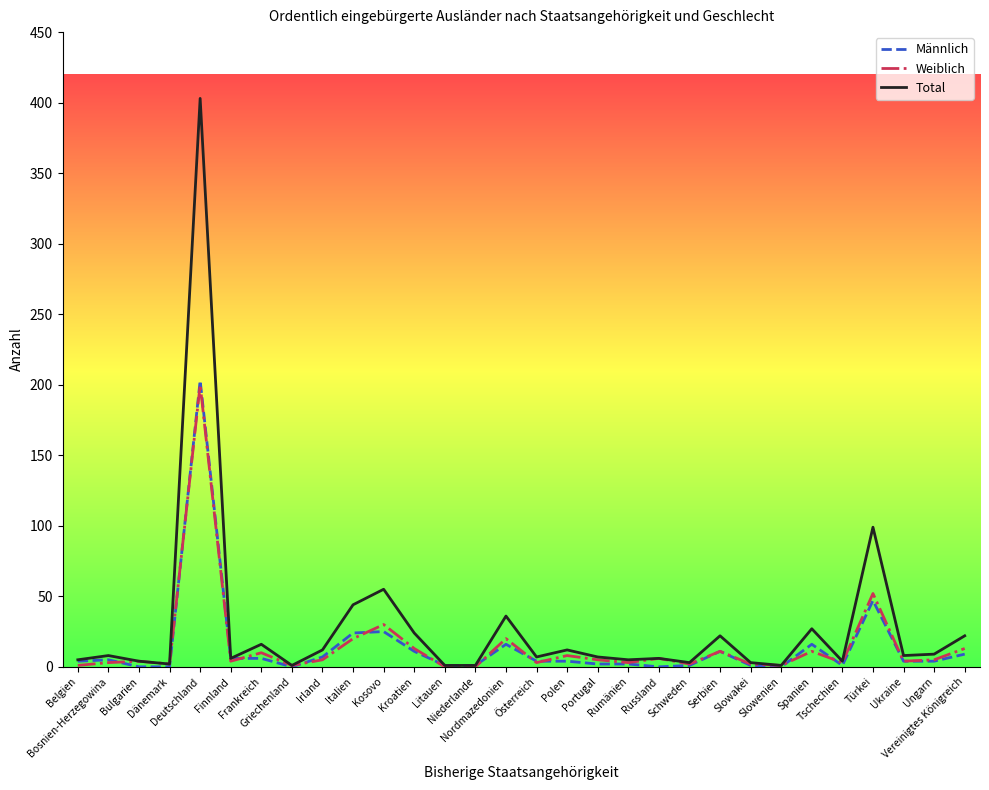

Rank the categories by Total value from lowest to highest.

Griechenland, Litauen, Niederlande, Slowenien, Dänemark, Schweden, Slowakei, Bulgarien, Tschechien, Belgien, Rumänien, Finnland, Russland, Österreich, Portugal, Bosnien-Herzegowina, Ukraine, Ungarn, Irland, Polen, Frankreich, Serbien, Vereinigtes Königreich, Kroatien, Spanien, Nordmazedonien, Italien, Kosovo, Türkei, Deutschland